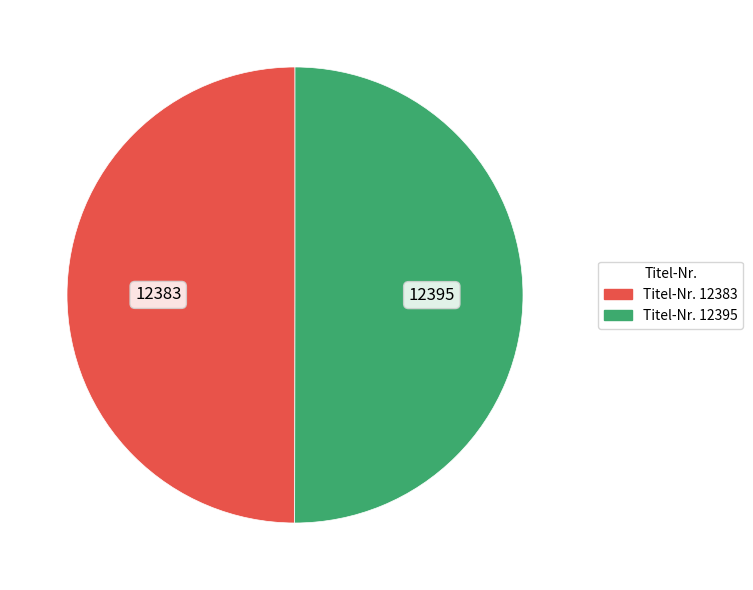

To the nearest percent, what is the average slice percentage?

50%